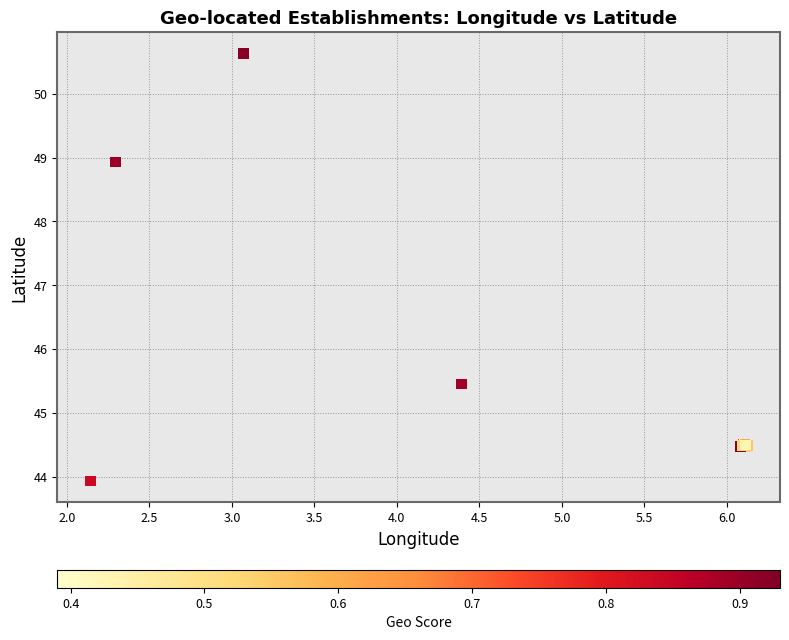

What Y value in the scatter plot is closest to 47?

45.5